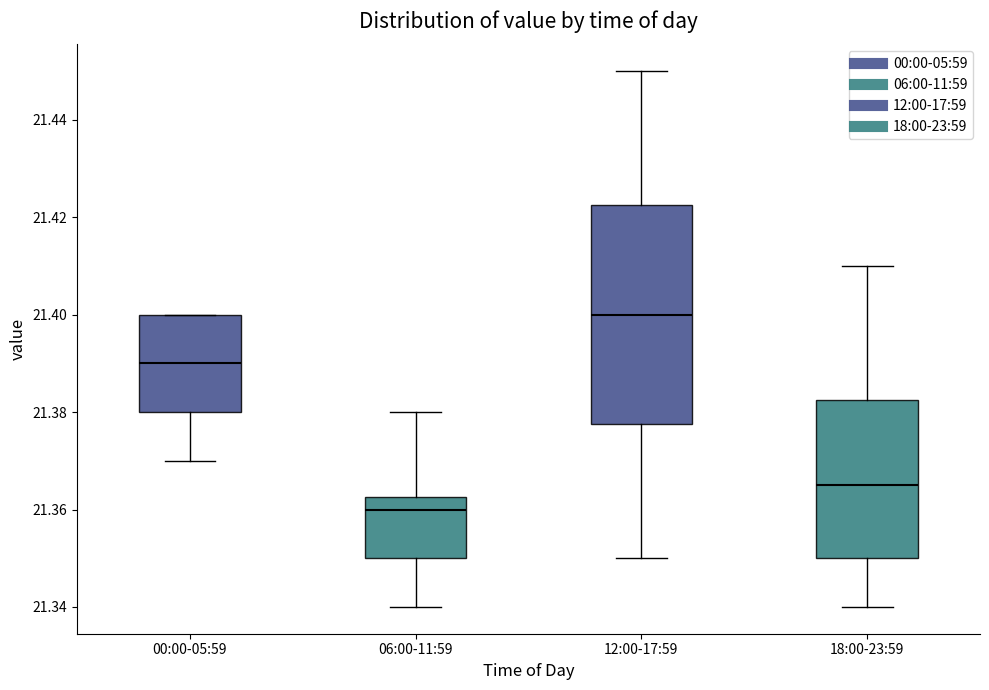

Which box has the lowest median line?

06:00-11:59